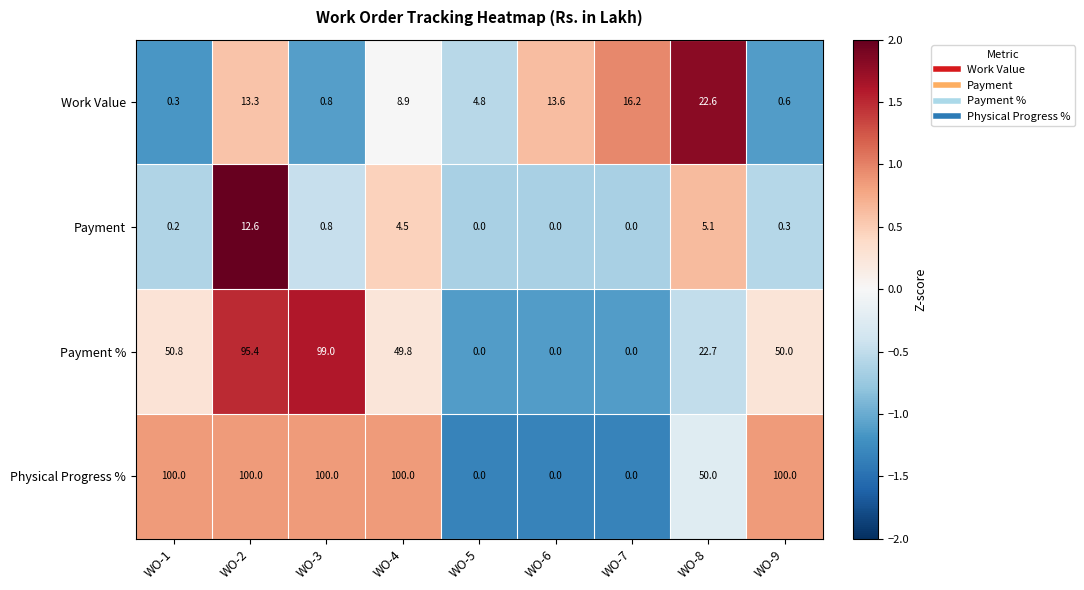

Between WO-3 and WO-4, which series saw the biggest shift?

Payment %